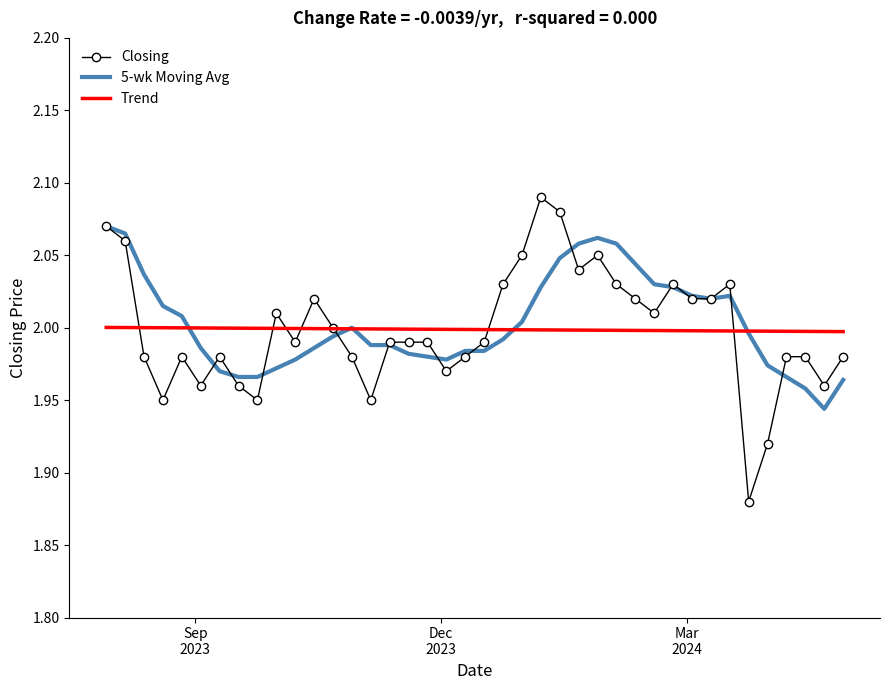

Which series has the widest spread of values?

Closing